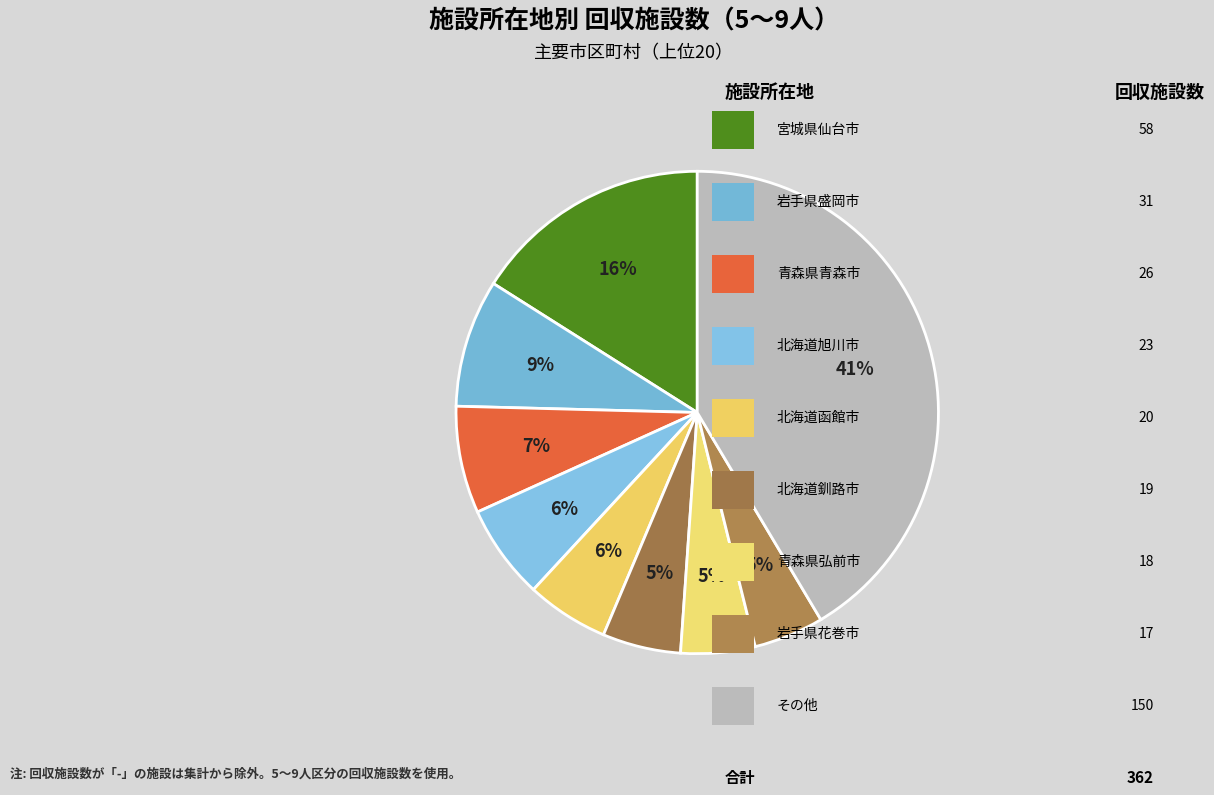

How many slices are in this pie chart?

9